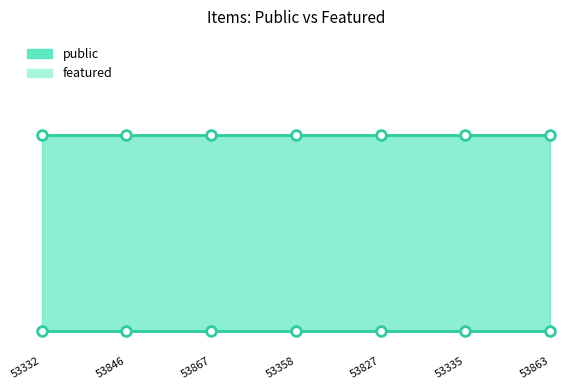

Which series has the widest spread of values?

public line